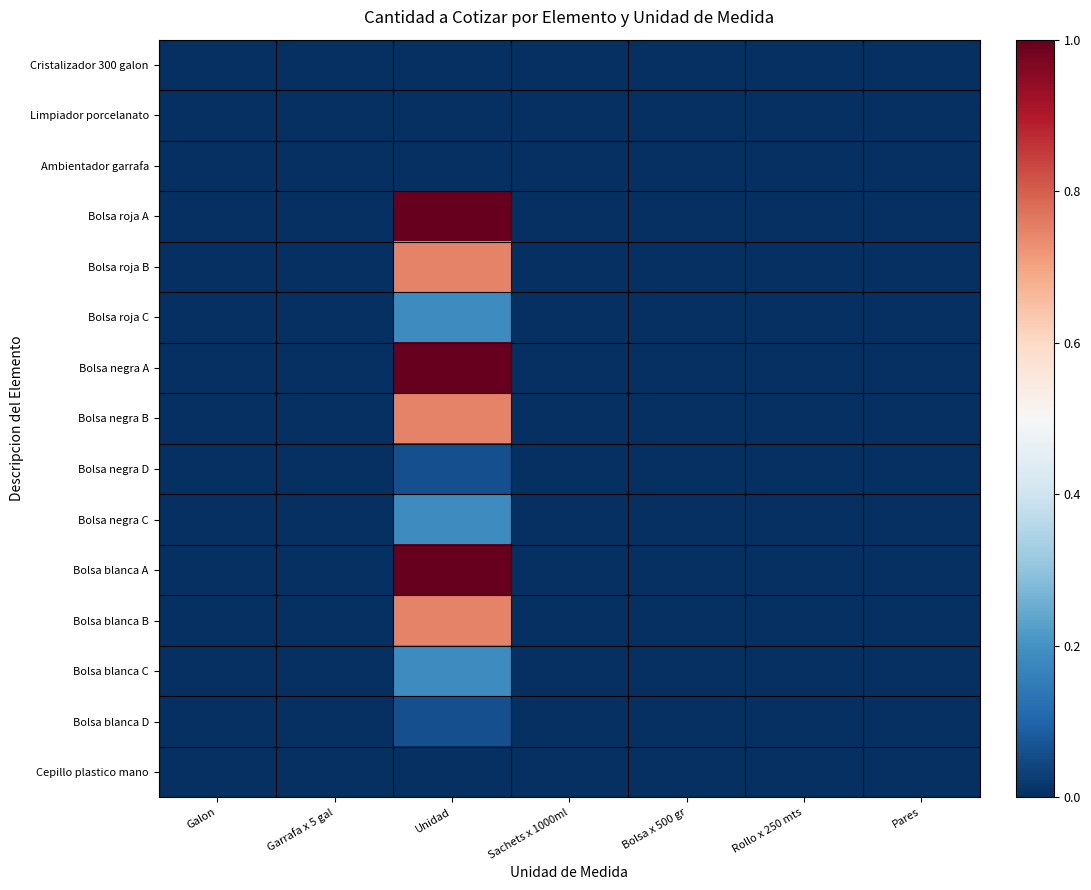

Reading right to left, transcribe all the data shown in this chart.

Cristalizador 300 galon: Pares=0.0	Rollo x 250 mts=0.0	Bolsa x 500 gr=0.0	Sachets x 1000ml=0.0	Unidad=0.0	Garrafa x 5 gal=0.0	Galon=0.0
Limpiador porcelanato: Pares=0.0	Rollo x 250 mts=0.0	Bolsa x 500 gr=0.0	Sachets x 1000ml=0.0	Unidad=0.0	Garrafa x 5 gal=0.0	Galon=0.0
Ambientador garrafa: Pares=0.0	Rollo x 250 mts=0.0	Bolsa x 500 gr=0.0	Sachets x 1000ml=0.0	Unidad=0.0	Garrafa x 5 gal=0.0	Galon=0.0
Bolsa roja A: Pares=0.0	Rollo x 250 mts=0.0	Bolsa x 500 gr=0.0	Sachets x 1000ml=0.0	Unidad=1.0	Garrafa x 5 gal=0.0	Galon=0.0
Bolsa roja B: Pares=0.0	Rollo x 250 mts=0.0	Bolsa x 500 gr=0.0	Sachets x 1000ml=0.0	Unidad=0.7	Garrafa x 5 gal=0.0	Galon=0.0
Bolsa roja C: Pares=0.0	Rollo x 250 mts=0.0	Bolsa x 500 gr=0.0	Sachets x 1000ml=0.0	Unidad=0.2	Garrafa x 5 gal=0.0	Galon=0.0
Bolsa negra A: Pares=0.0	Rollo x 250 mts=0.0	Bolsa x 500 gr=0.0	Sachets x 1000ml=0.0	Unidad=1.0	Garrafa x 5 gal=0.0	Galon=0.0
Bolsa negra B: Pares=0.0	Rollo x 250 mts=0.0	Bolsa x 500 gr=0.0	Sachets x 1000ml=0.0	Unidad=0.7	Garrafa x 5 gal=0.0	Galon=0.0
Bolsa negra D: Pares=0.0	Rollo x 250 mts=0.0	Bolsa x 500 gr=0.0	Sachets x 1000ml=0.0	Unidad=0.1	Garrafa x 5 gal=0.0	Galon=0.0
Bolsa negra C: Pares=0.0	Rollo x 250 mts=0.0	Bolsa x 500 gr=0.0	Sachets x 1000ml=0.0	Unidad=0.2	Garrafa x 5 gal=0.0	Galon=0.0
Bolsa blanca A: Pares=0.0	Rollo x 250 mts=0.0	Bolsa x 500 gr=0.0	Sachets x 1000ml=0.0	Unidad=1.0	Garrafa x 5 gal=0.0	Galon=0.0
Bolsa blanca B: Pares=0.0	Rollo x 250 mts=0.0	Bolsa x 500 gr=0.0	Sachets x 1000ml=0.0	Unidad=0.7	Garrafa x 5 gal=0.0	Galon=0.0
Bolsa blanca C: Pares=0.0	Rollo x 250 mts=0.0	Bolsa x 500 gr=0.0	Sachets x 1000ml=0.0	Unidad=0.2	Garrafa x 5 gal=0.0	Galon=0.0
Bolsa blanca D: Pares=0.0	Rollo x 250 mts=0.0	Bolsa x 500 gr=0.0	Sachets x 1000ml=0.0	Unidad=0.1	Garrafa x 5 gal=0.0	Galon=0.0
Cepillo plastico mano: Pares=0.0	Rollo x 250 mts=0.0	Bolsa x 500 gr=0.0	Sachets x 1000ml=0.0	Unidad=0.0	Garrafa x 5 gal=0.0	Galon=0.0